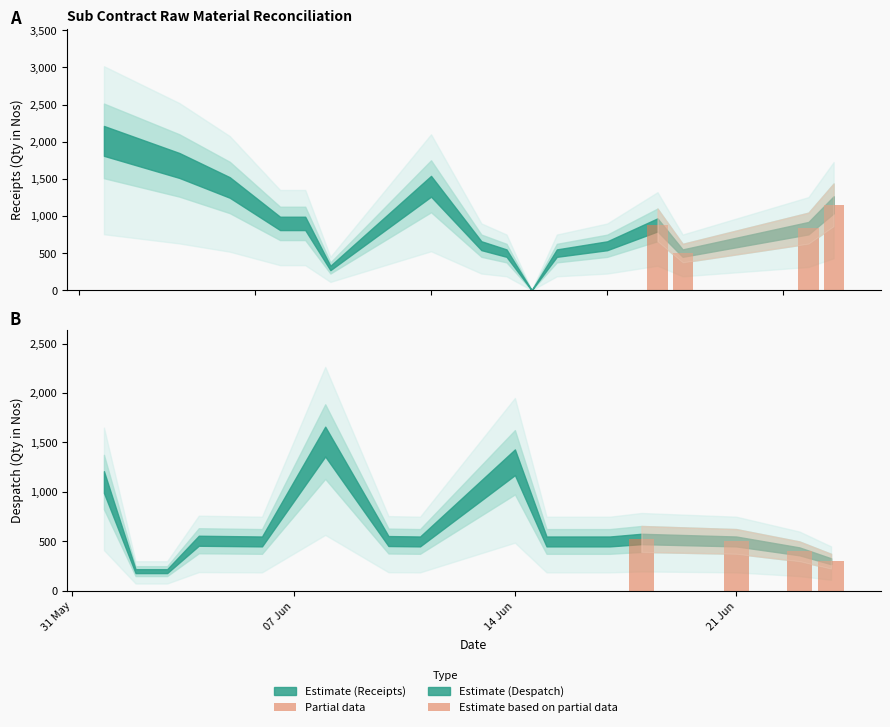

What is the difference between the highest and lowest values at 31 May?

355